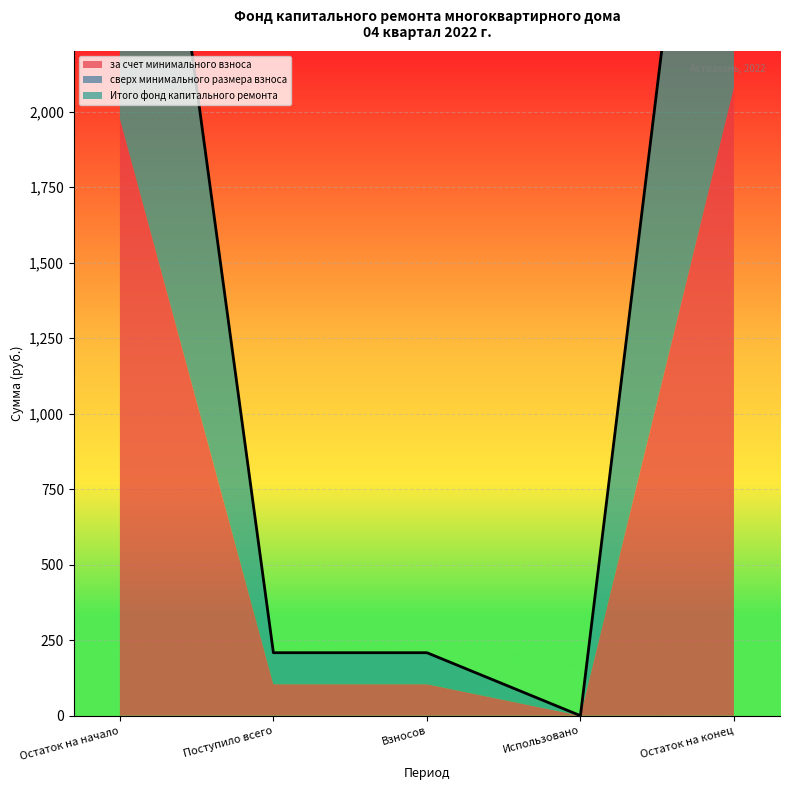

True or false: Итого фонд капитального ремонта has more than 2 points higher than both neighbors.

False